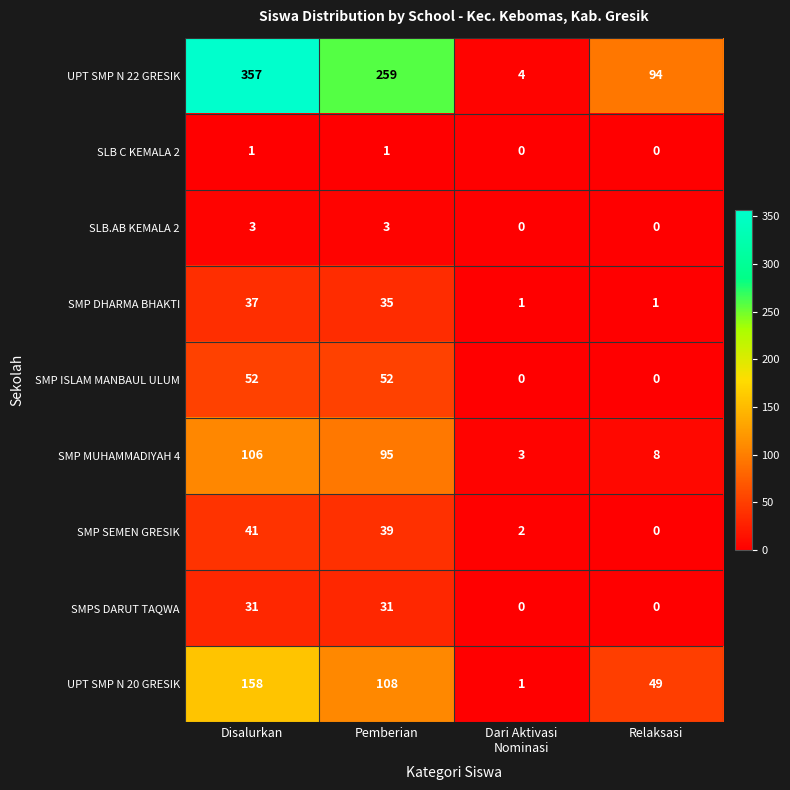

List the series in order of their peak value, lowest first.

SLB C KEMALA 2, SLB.AB KEMALA 2, SMPS DARUT TAQWA, SMP DHARMA BHAKTI, SMP SEMEN GRESIK, SMP ISLAM MANBAUL ULUM, SMP MUHAMMADIYAH 4, UPT SMP N 20 GRESIK, UPT SMP N 22 GRESIK